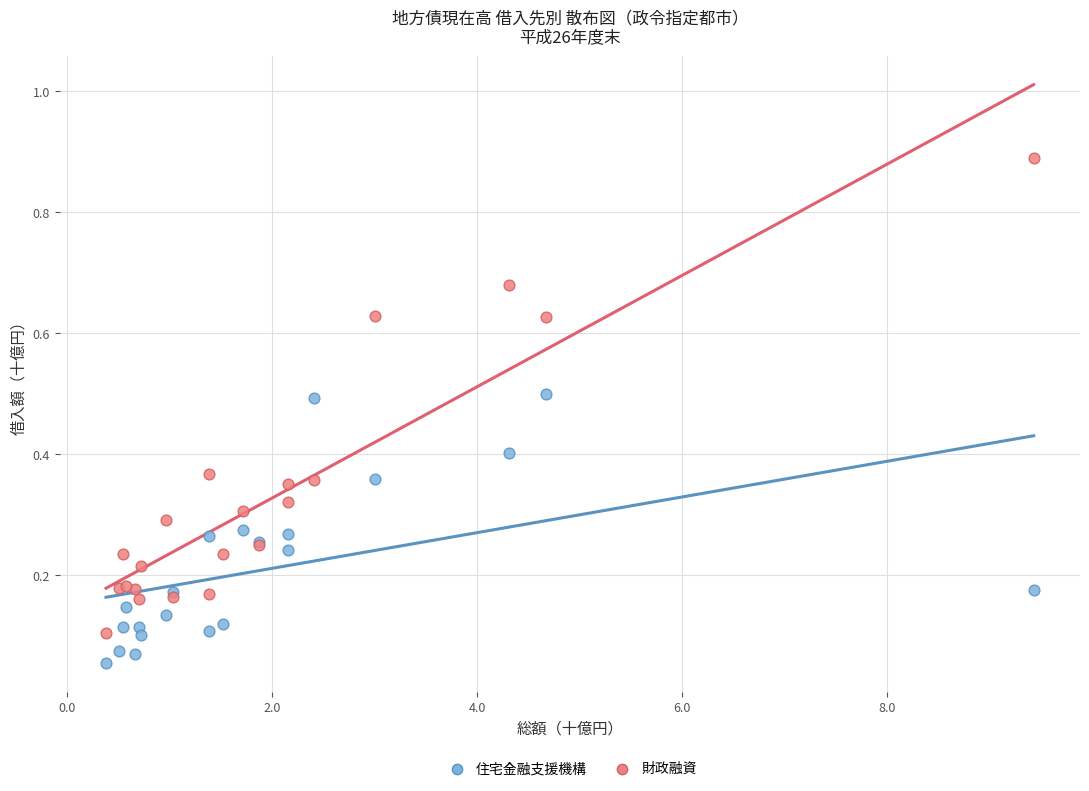

Which series has the widest spread of Y values?

財政融資